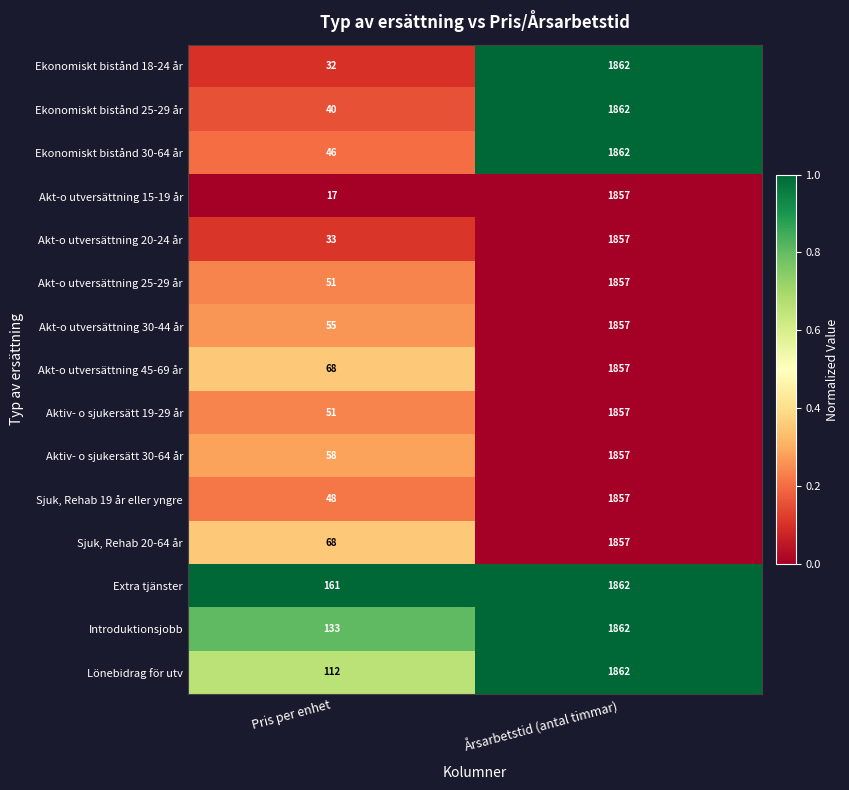

What is the total value across all series at Pris per enhet?

973